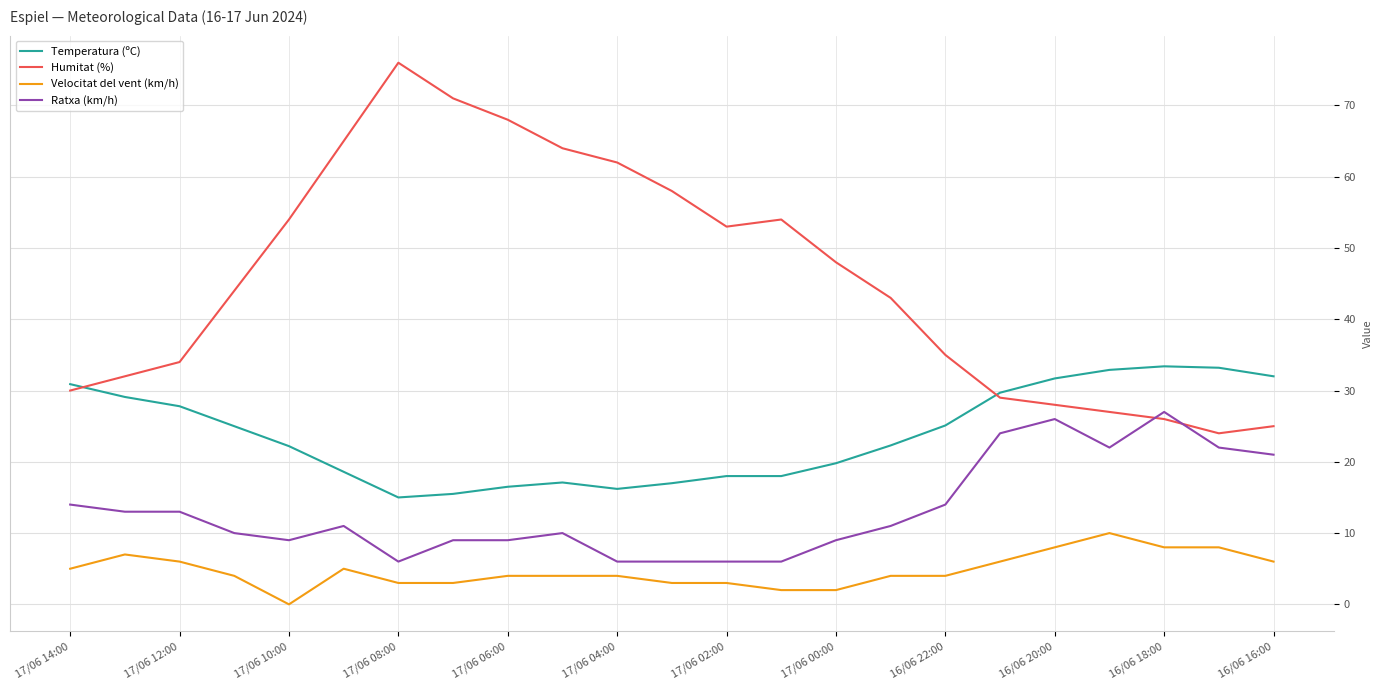

Which series has the largest range (max minus min)?

Humitat (%)